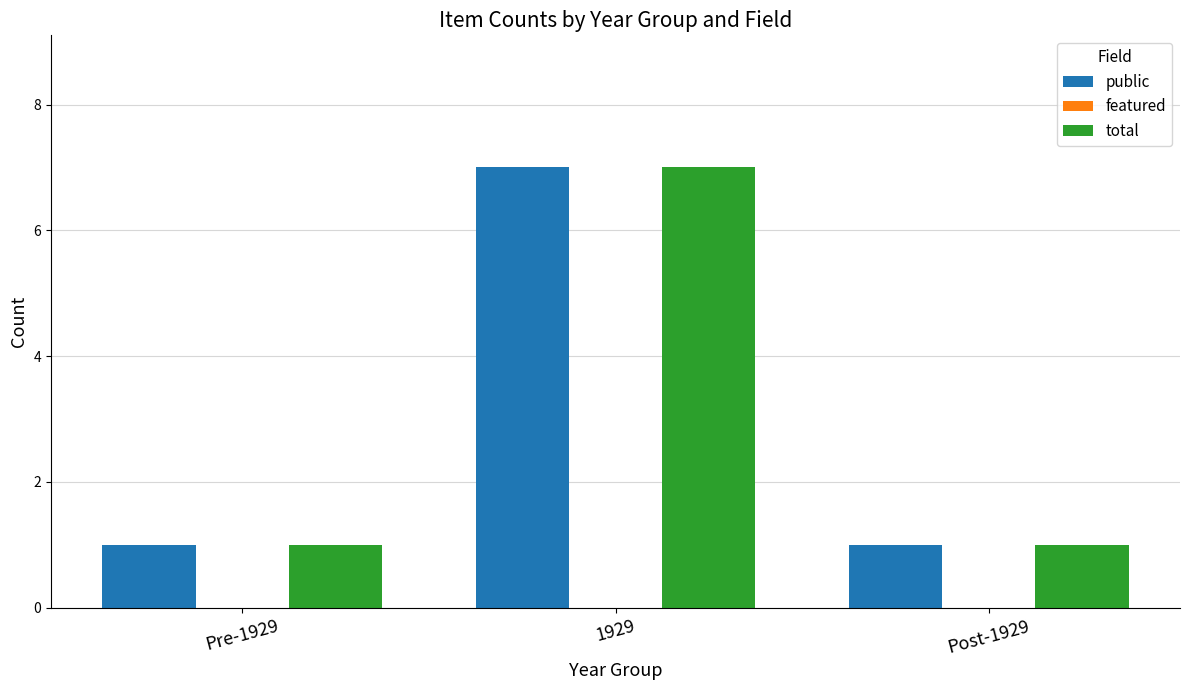

Count the number of data series in this chart.

2